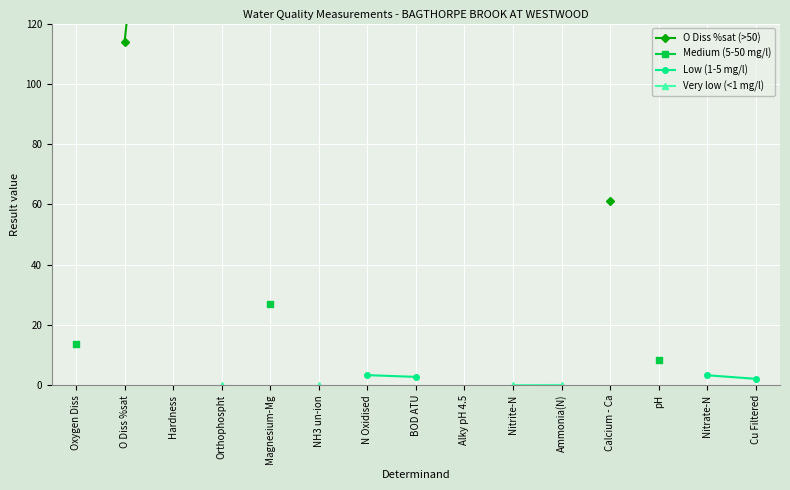

True or false: Low (1-5 mg/l) and O Diss %sat (>50) cross at least once.

False